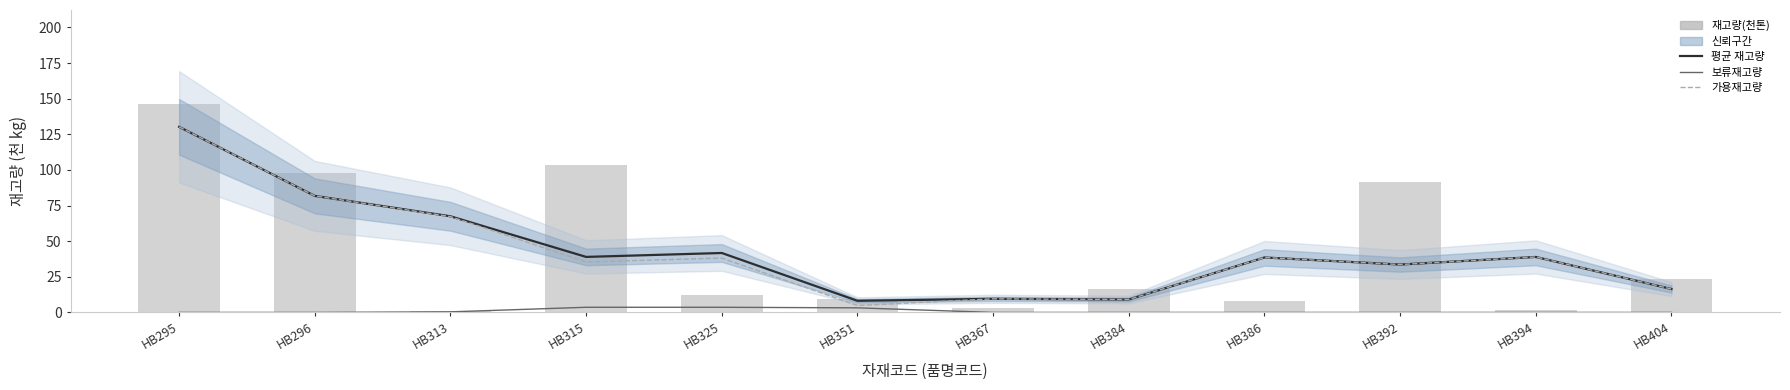

What is the value of the 보류재고량(천톤) bar at the 3rd from the left?

0.4